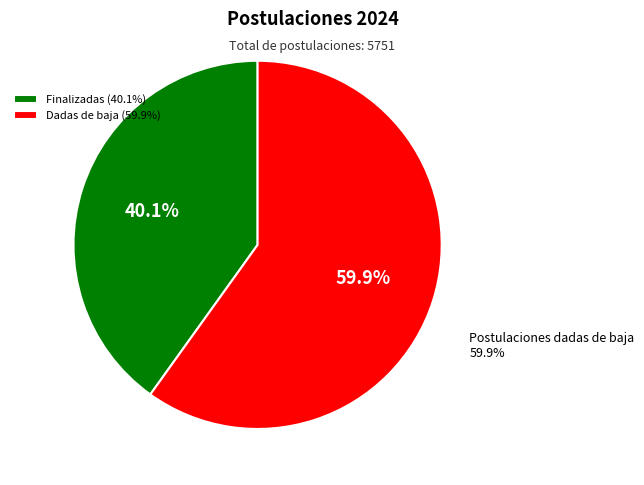

How many segments does this pie chart have?

2